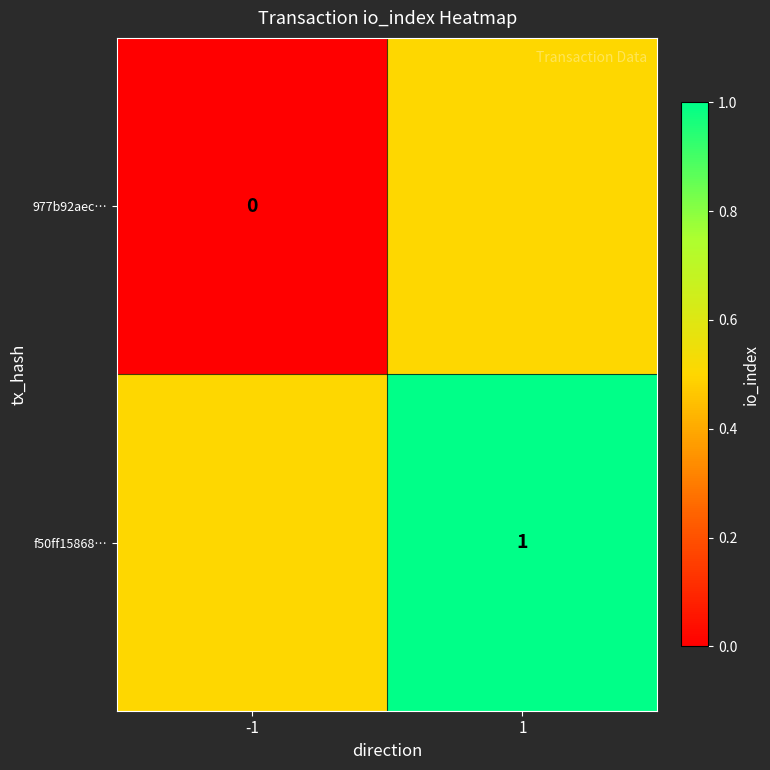

Is it true that f50ff15868… equals 0.3 at 1?

False